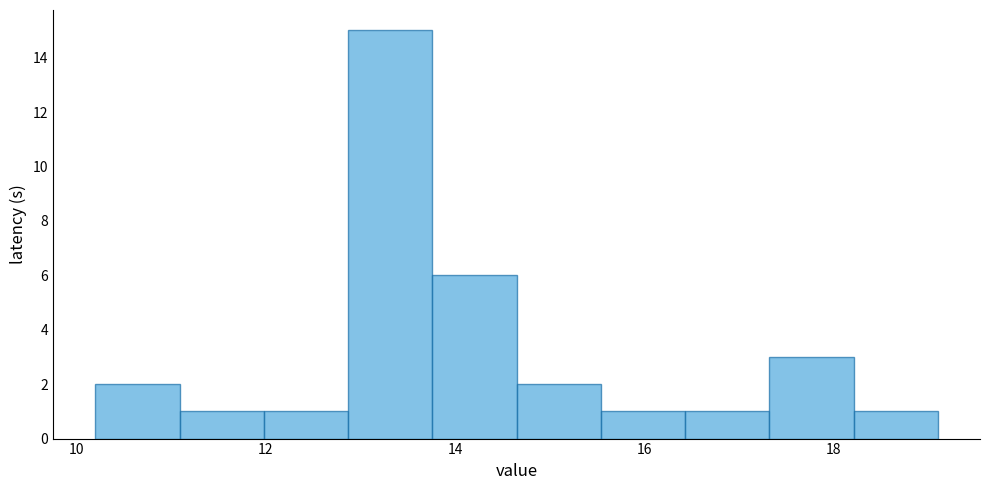

Reading left to right, list every bar in this chart as the range it spans on the x-axis followed by its height. Neither the bar edges nor the heights are printed on the chart, so give them approximately, as read against the axes.

10.2 to 11.0: 2
11.0 to 12.0: 1
12.0 to 12.8: 1
12.8 to 13.8: 15
13.8 to 14.6: 6
14.6 to 15.6: 2
15.6 to 16.4: 1
16.4 to 17.4: 1
17.4 to 18.2: 3
18.2 to 19.2: 1